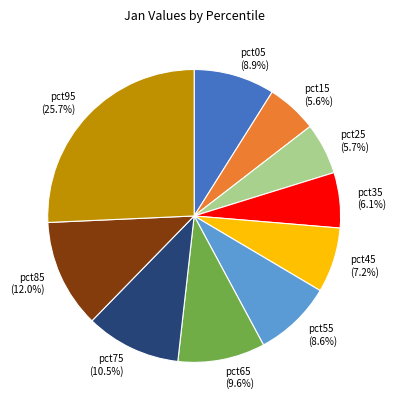

How many segments does this pie chart have?

10